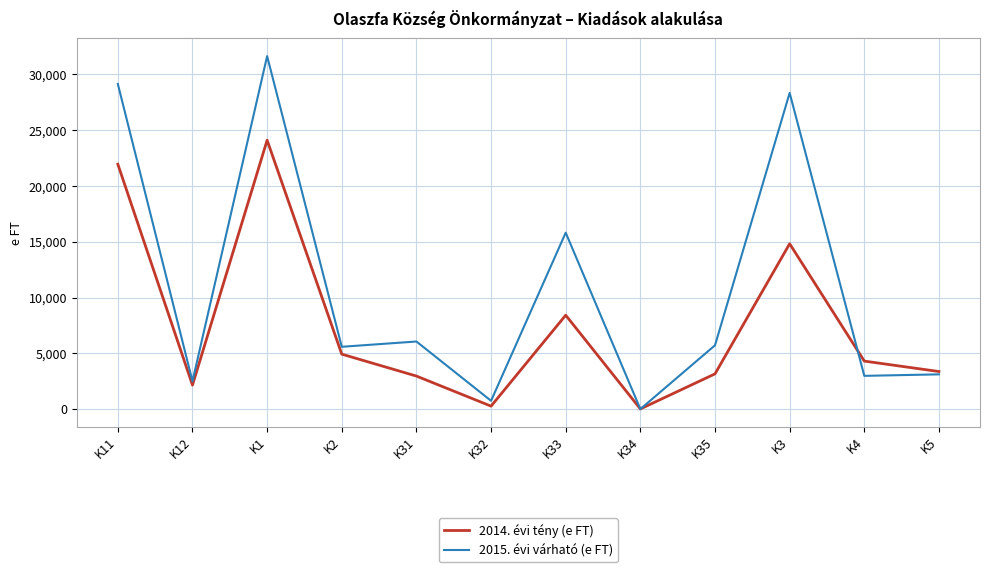

Which category has the highest value in the 2015. évi várható (e FT) series?

K1